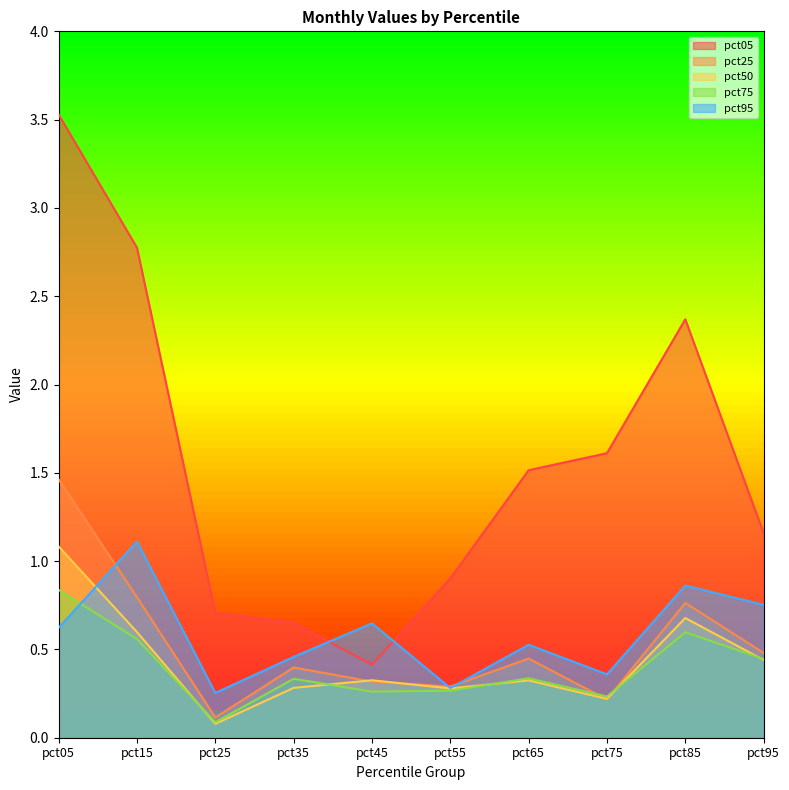

What is the average value of the pct50 series?

0.4